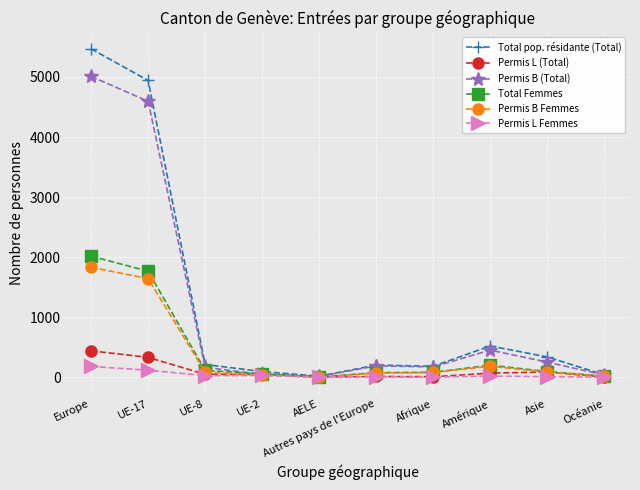

True or false: Total pop. résidante (Total) has more than 2 points higher than both neighbors.

False